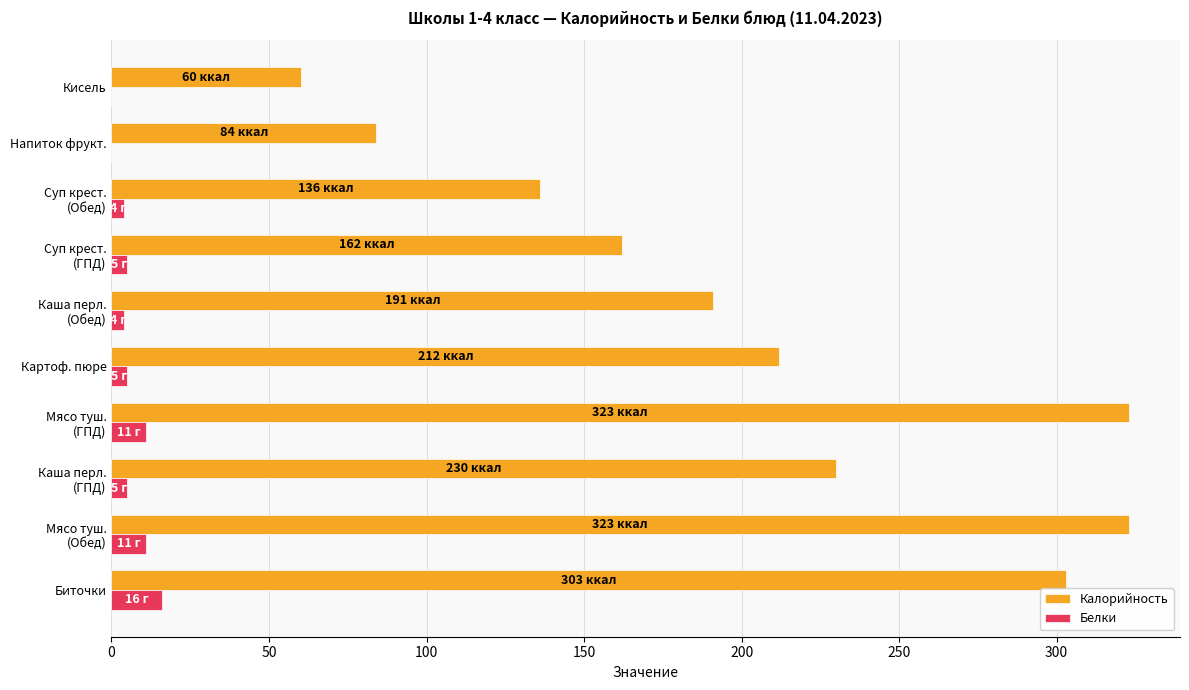

Is the value of Калорийность at Напиток фрукт. greater than the value of Белки at Напиток фрукт.?

Yes